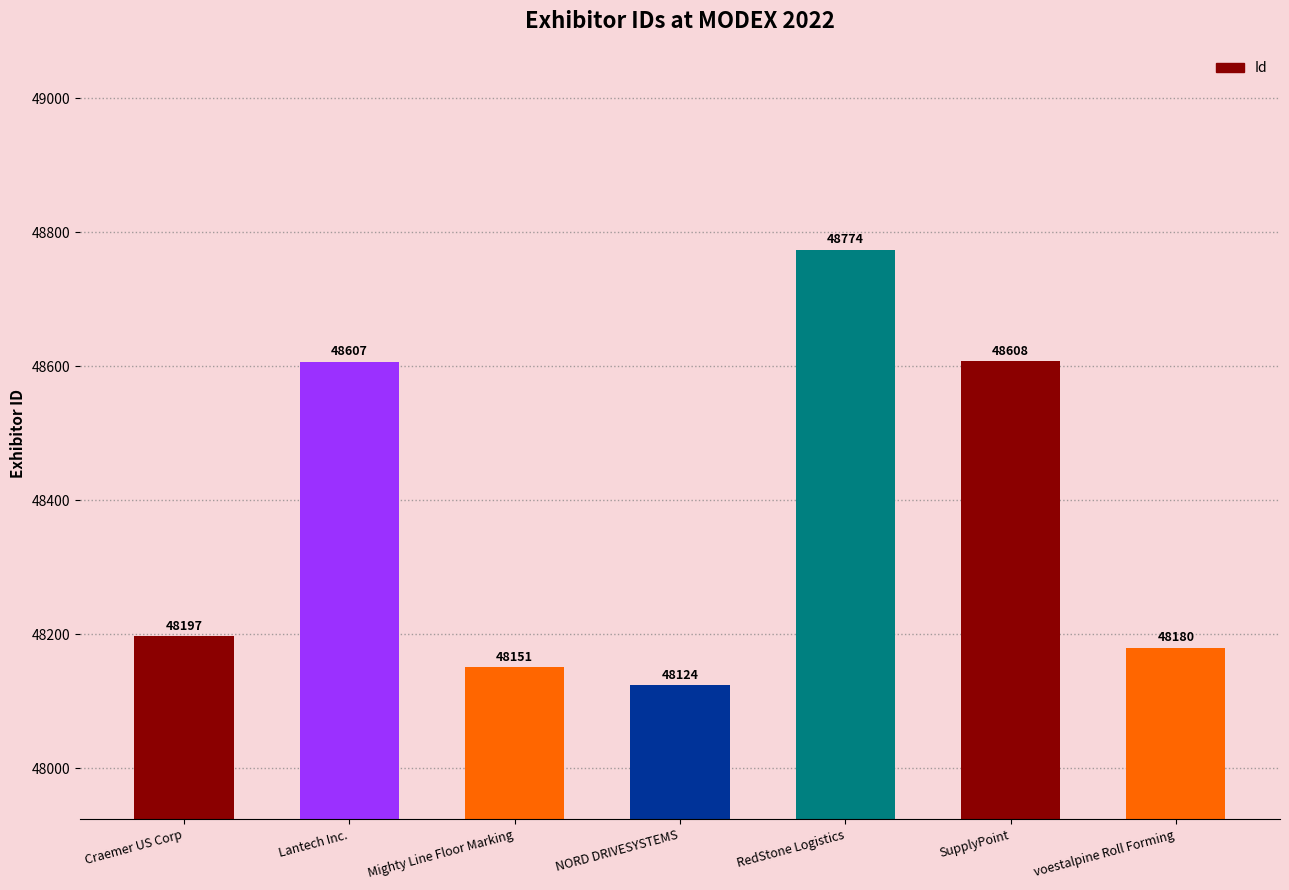

Does the chart contain stacked bars?

No